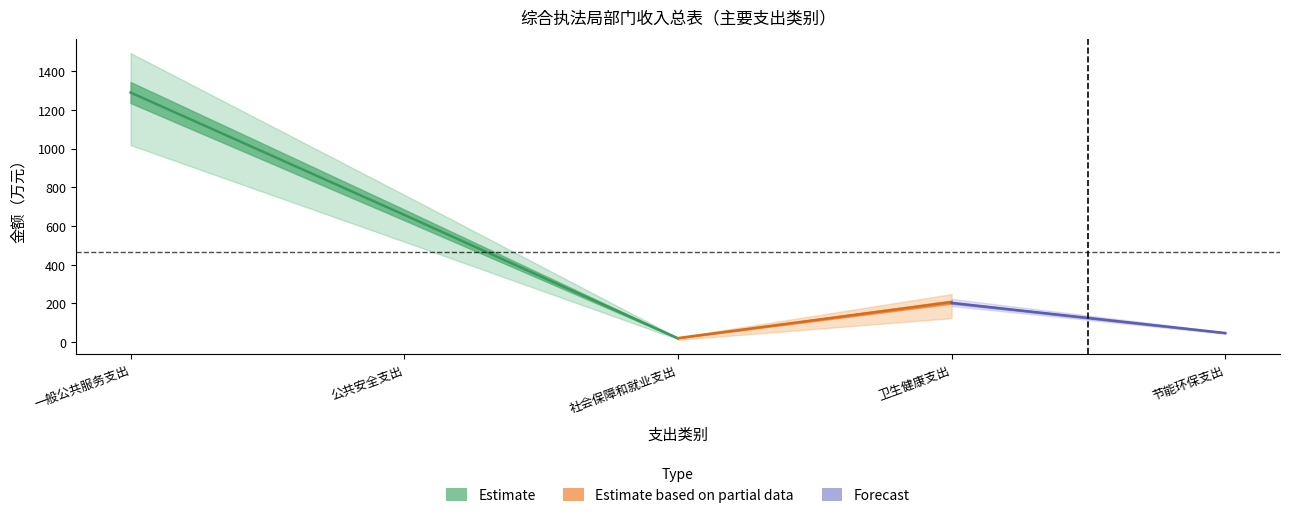

Which label corresponds to the largest value in the chart?

一般公共服务支出